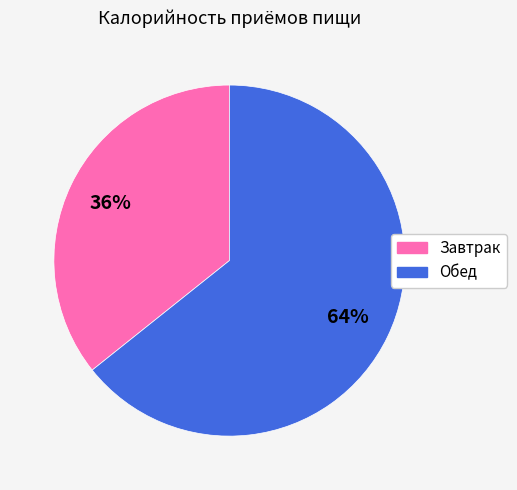

Approximately how many times larger is the value at Завтрак compared to Обед?

0.6